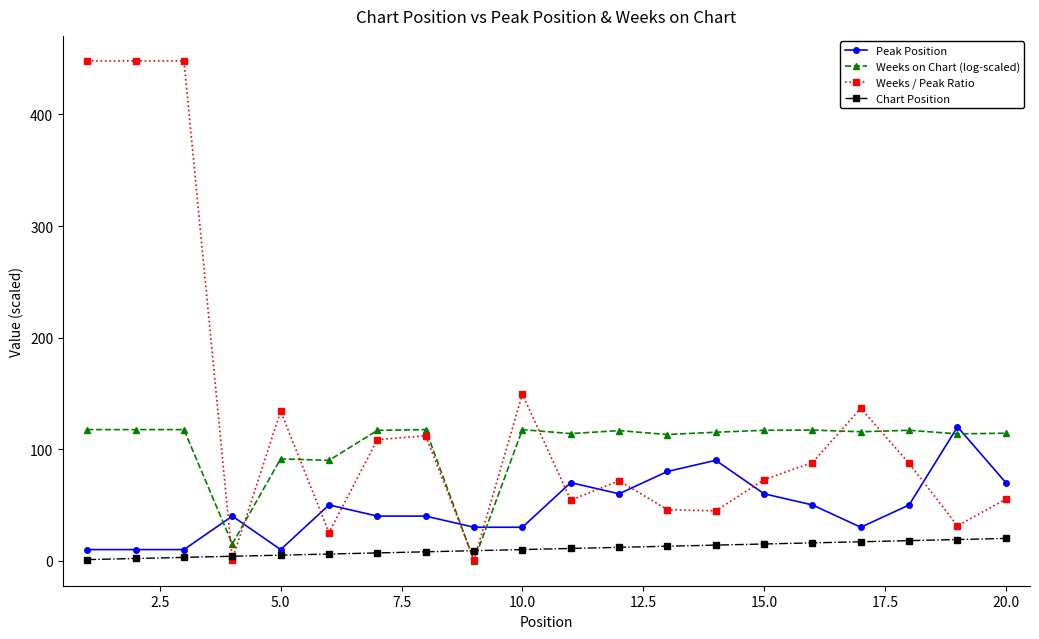

How many intersections are there between Weeks on Chart (log-scaled) and Peak Position?

6